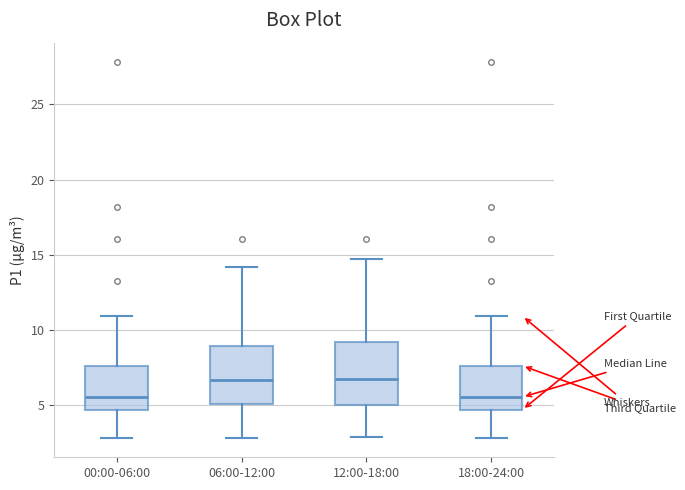

Reading left to right, transcribe this box plot: for each box, give where its median line is, the range the box spans, and where its two whiskers end, as read against the y-axis. The values are not printed on the chart, so give them approximately, as read against the axis.

00:00-06:00: median 5.5, box 4.5 to 7.5, whiskers 3.0 to 11.0
06:00-12:00: median 6.5, box 5.0 to 9.0, whiskers 3.0 to 14.0
12:00-18:00: median 6.5, box 5.0 to 9.0, whiskers 3.0 to 14.5
18:00-24:00: median 5.5, box 4.5 to 7.5, whiskers 3.0 to 11.0